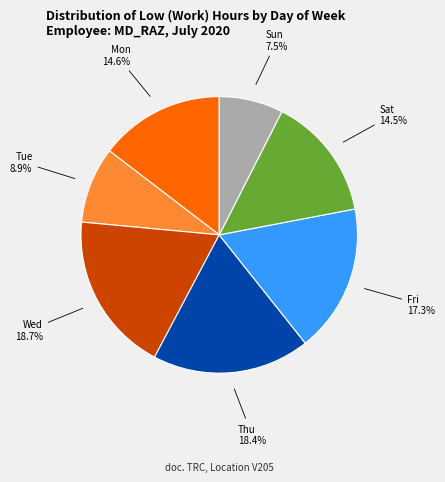

Is there any slice that represents more than half of the pie?

No